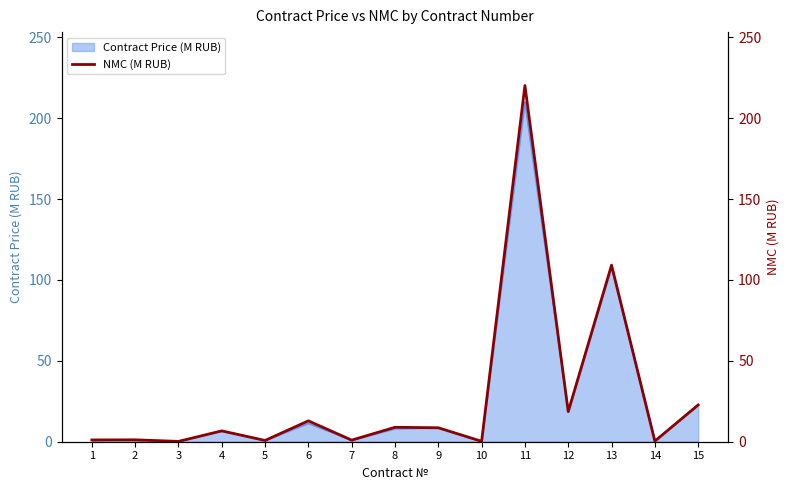

How many interior local peaks (higher than both neighbors) does the data have?

6